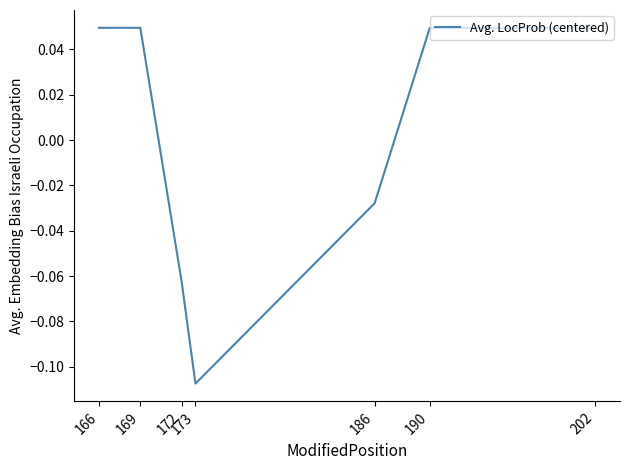

Count the number of categories in the chart.

7